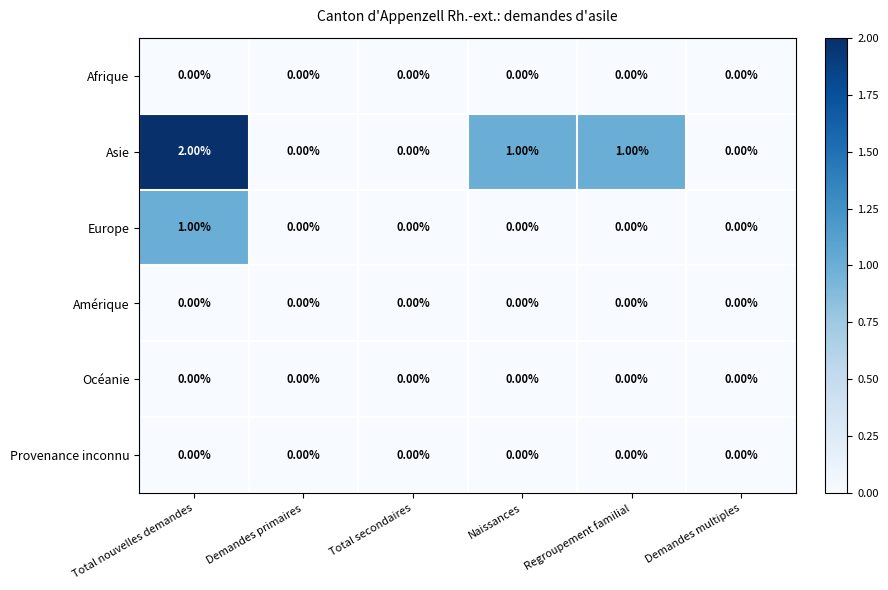

How many categories are shown in the chart?

6